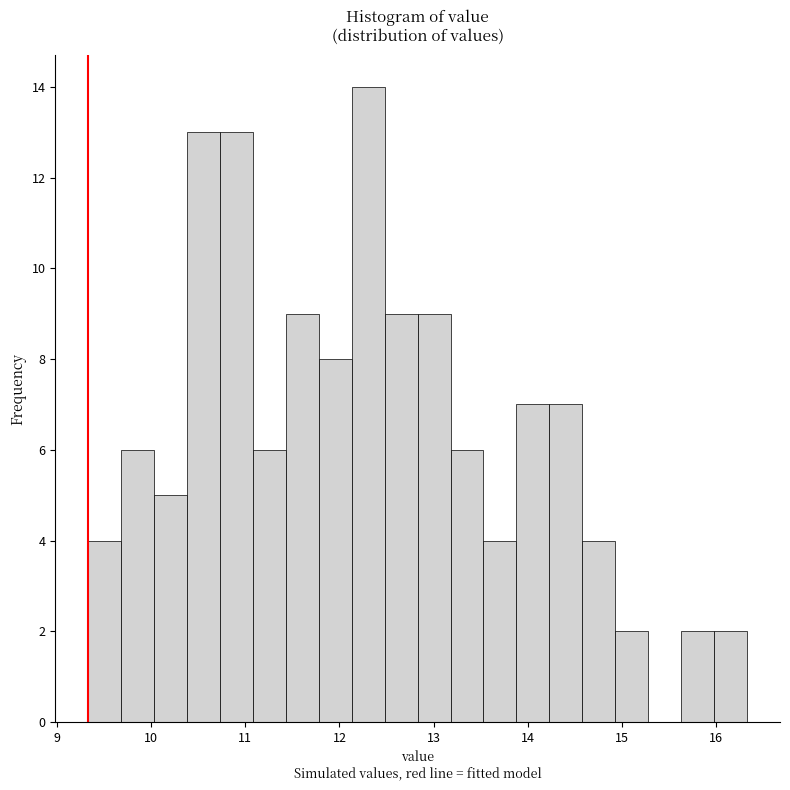

Read against the x-axis, roughly where is the centre of the tallest bar?

12.3